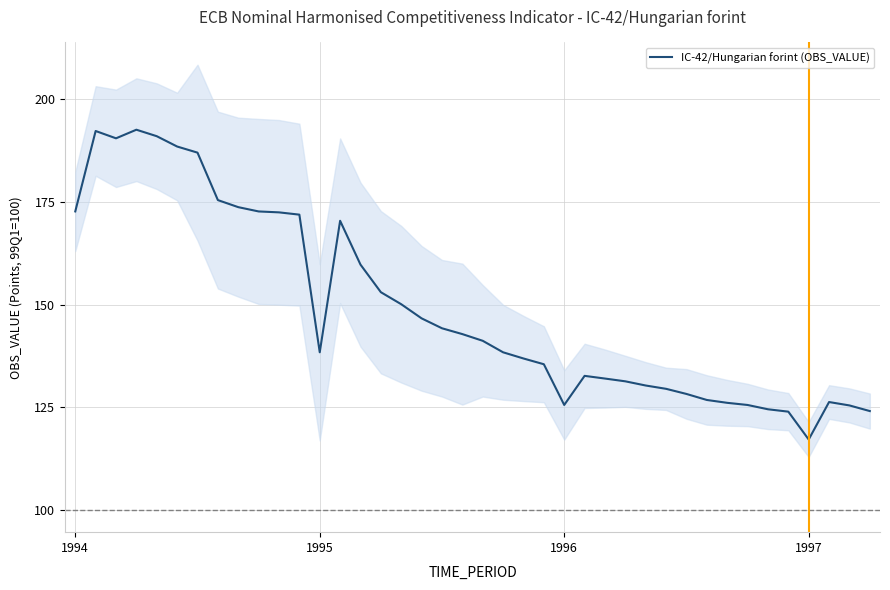

Does the chart have visible grid lines?

Yes